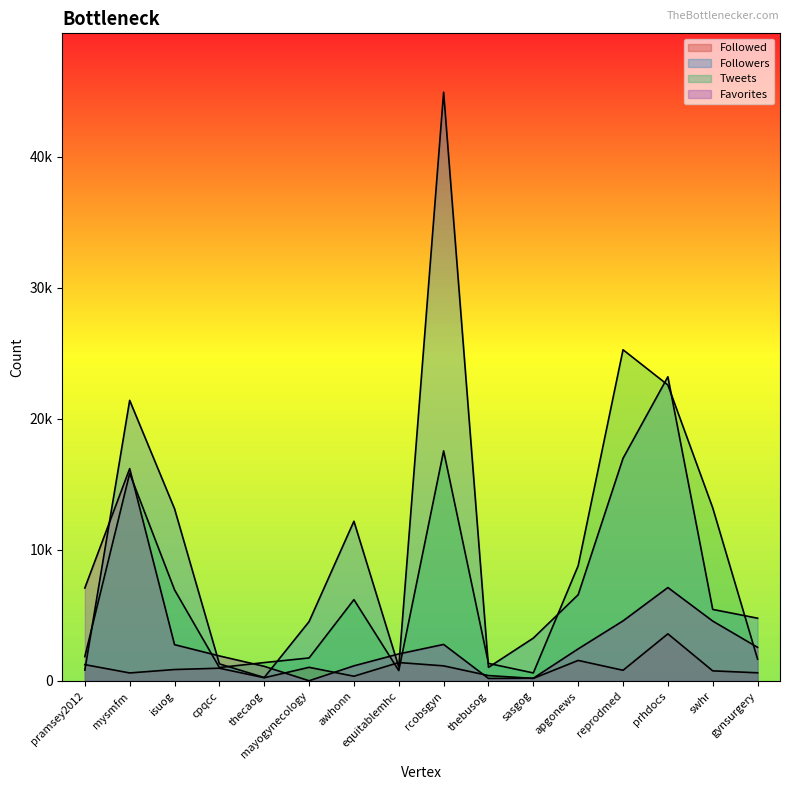

What is the maximum value shown in the chart?

44905